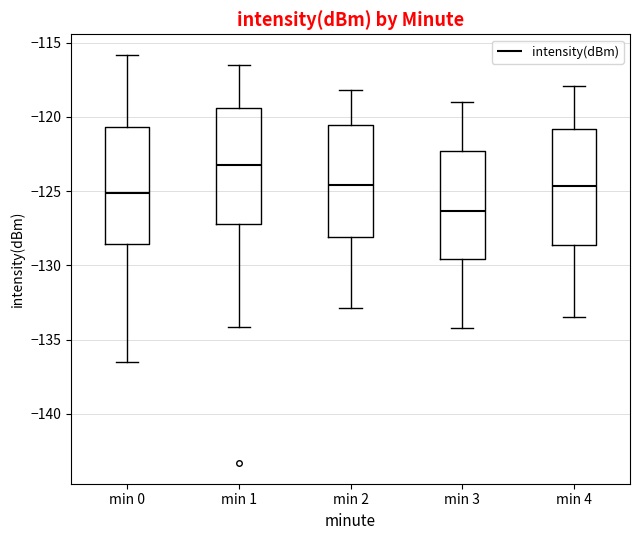

Where does the upper whisker of the box for min 1 end on the y-axis? The values are not printed on the chart, so give them approximately, as read against the axis.

-116.5